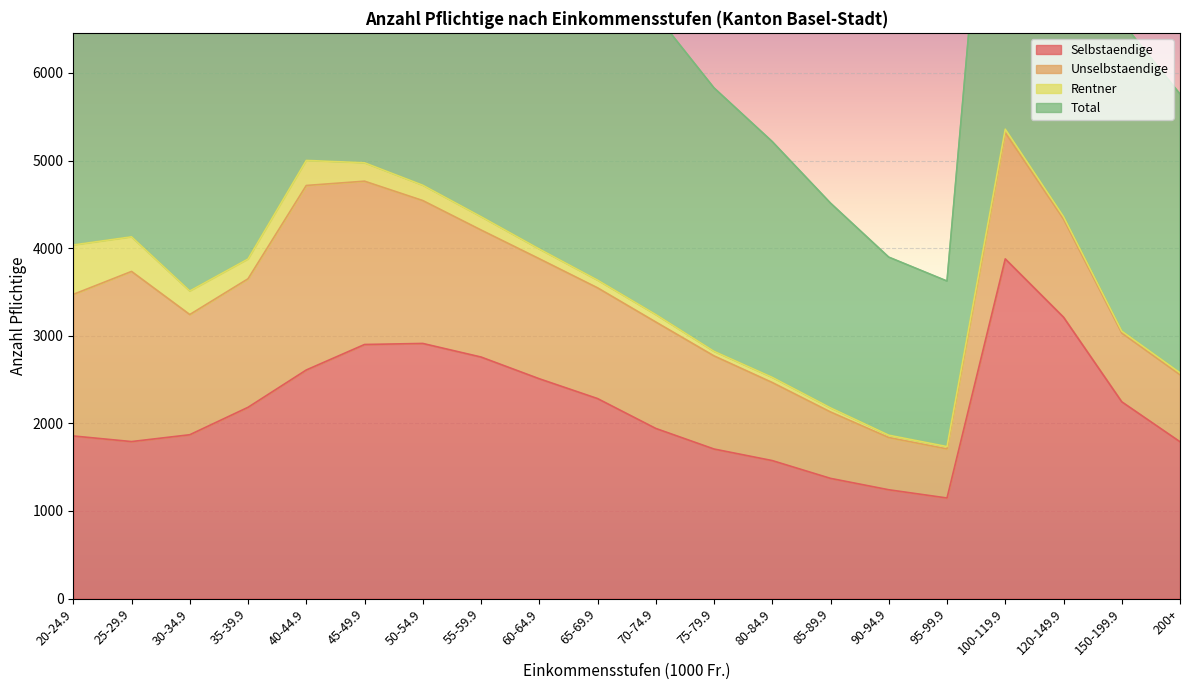

Is the value of Total at 90-94.9 greater than the value of Selbstaendige at 20-24.9?

Yes